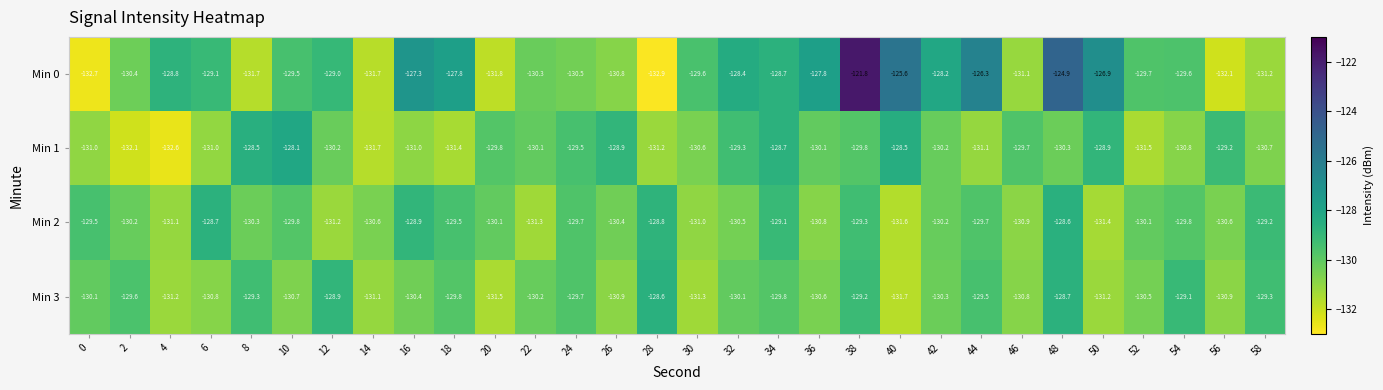

At which category is the sum across all series the highest?

38